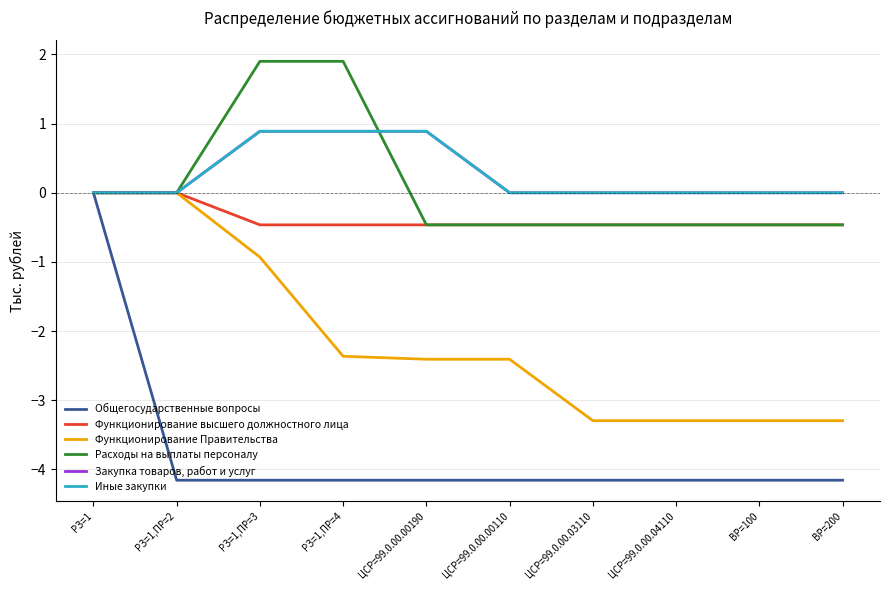

Where does the Расходы на выплаты персоналу series first go above 0?

РЗ=1,ПР=3